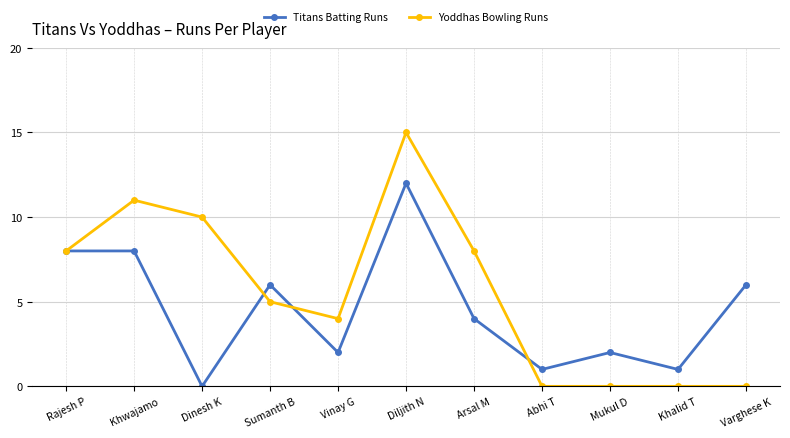

Reading left to right, transcribe all the data shown in this chart.

Titans Batting Runs: 8	8	0	6	2	12	4	1	2	1	6
Yoddhas Bowling Runs: 8	11	10	5	4	15	8	0	0	0	0